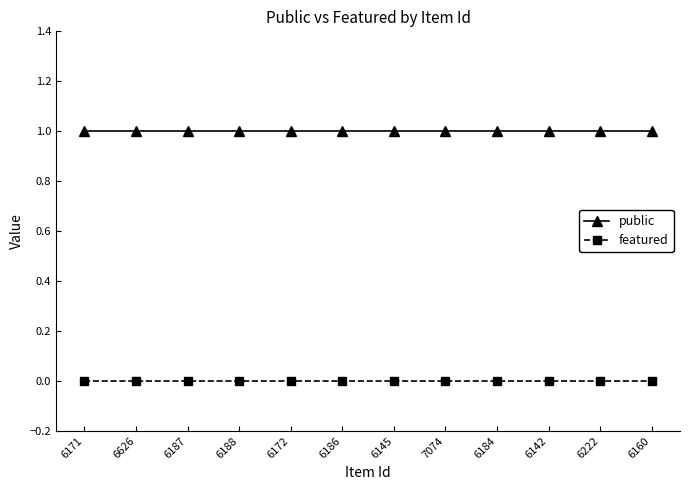

What is the sum of all public values?

12